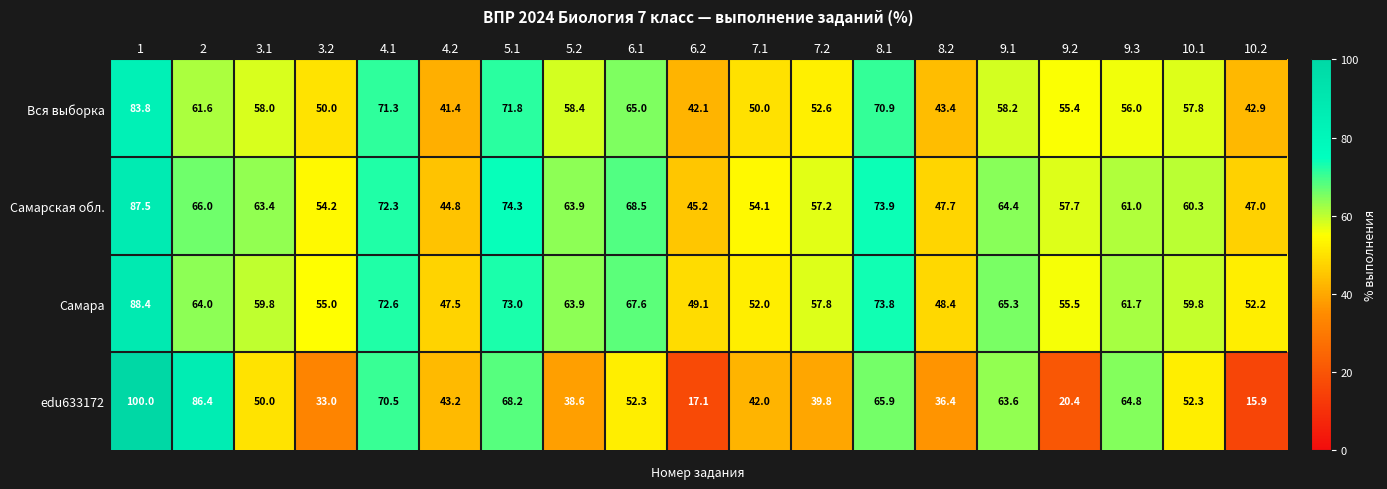

What is the sum of the Вся выборка values at 2 and 7.2?

114.2